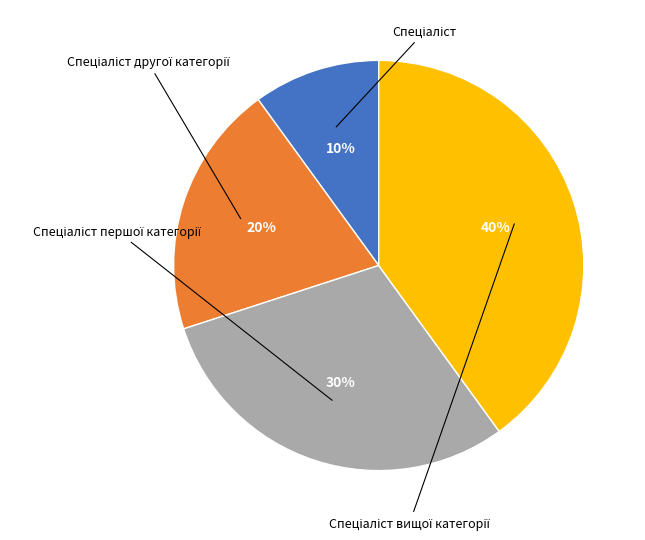

To the nearest percent, what is the difference between the largest and smallest slice percentages?

30%